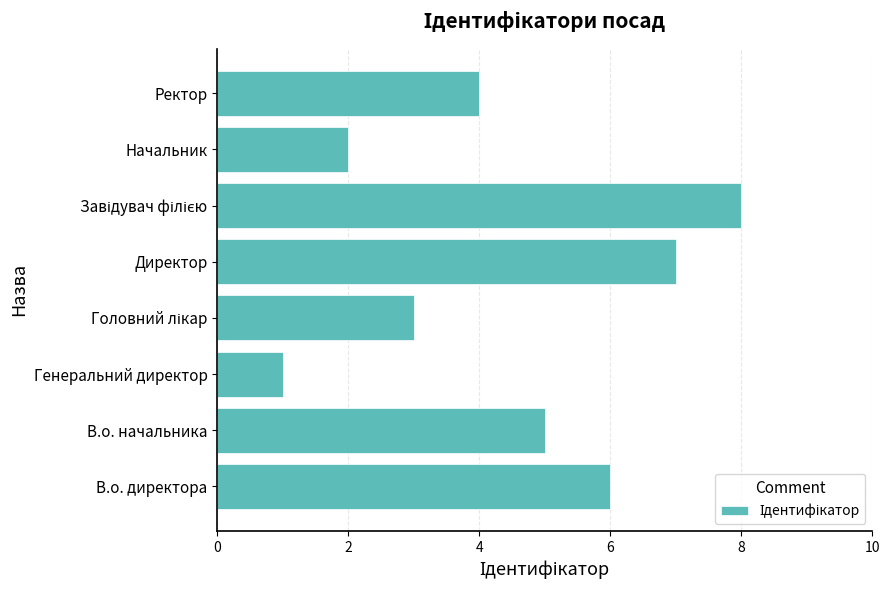

Reading top to bottom, extract all data points from this chart.

4	2	8	7	3	1	5	6